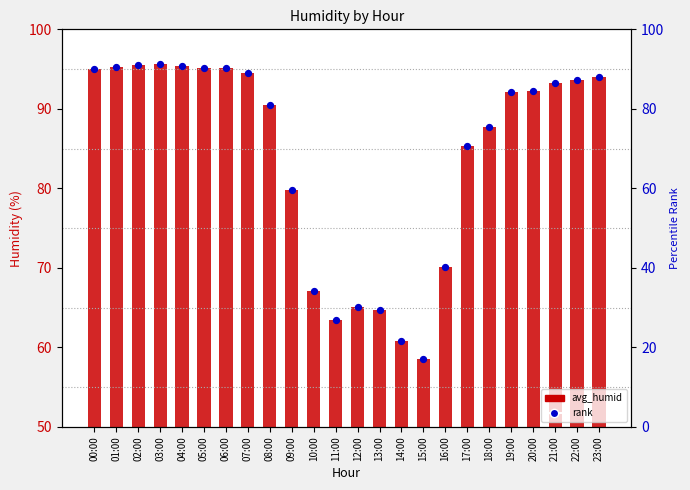

At which category is the sum across all series the highest?

03:00